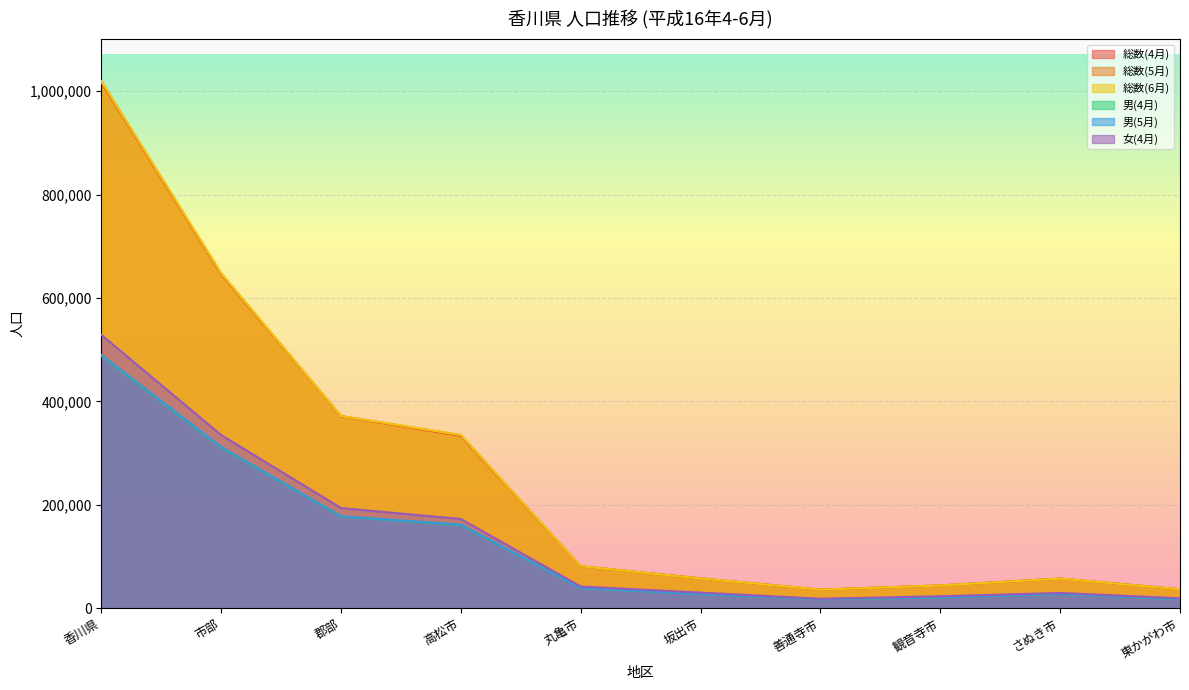

Which series changed the most between 市部 and 坂出市?

総数(6月)